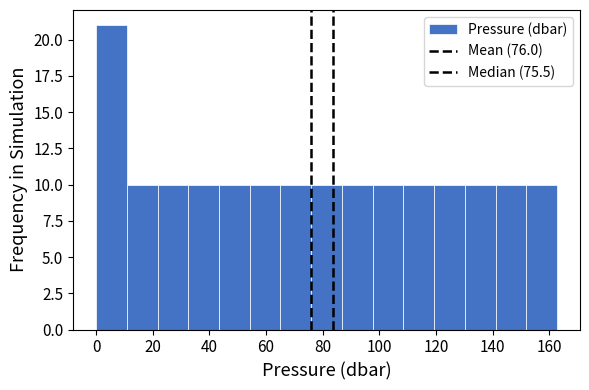

Reading left to right, list every bar in this chart as the range it spans on the x-axis followed by its height. Neither the bar edges nor the heights are printed on the chart, so give them approximately, as read against the axes.

0 to 10: 21
10 to 22: 10
22 to 32: 10
32 to 44: 10
44 to 54: 10
54 to 66: 10
66 to 76: 10
76 to 86: 10
86 to 98: 10
98 to 108: 10
108 to 120: 10
120 to 130: 10
130 to 140: 10
140 to 152: 10
152 to 162: 10